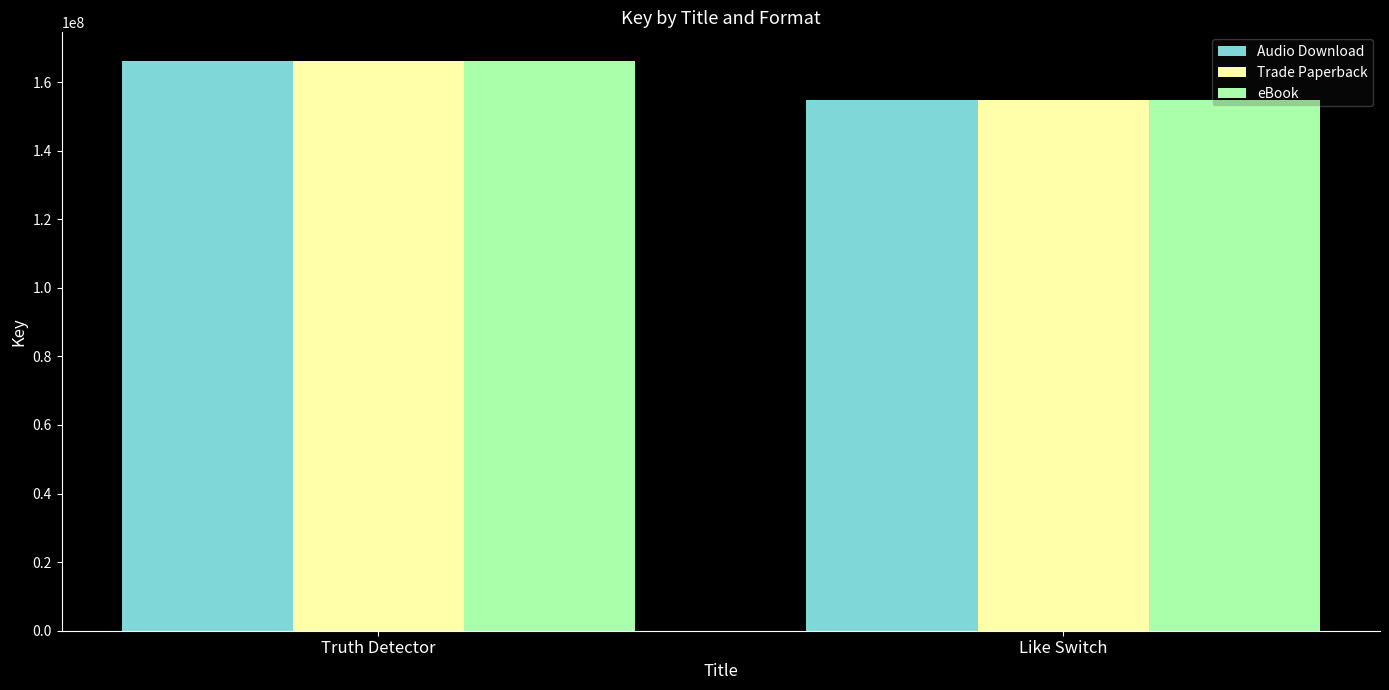

What is the maximum value shown in the chart?

166197442